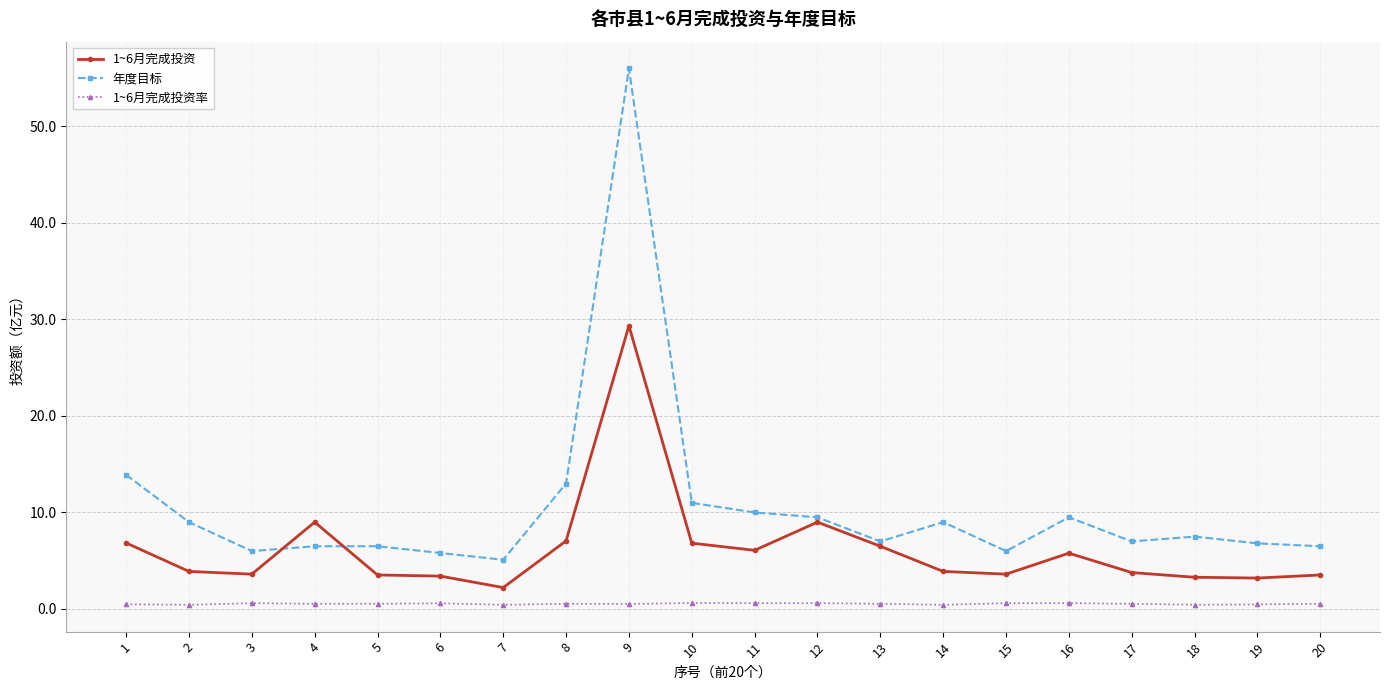

Count the number of data series in this chart.

3